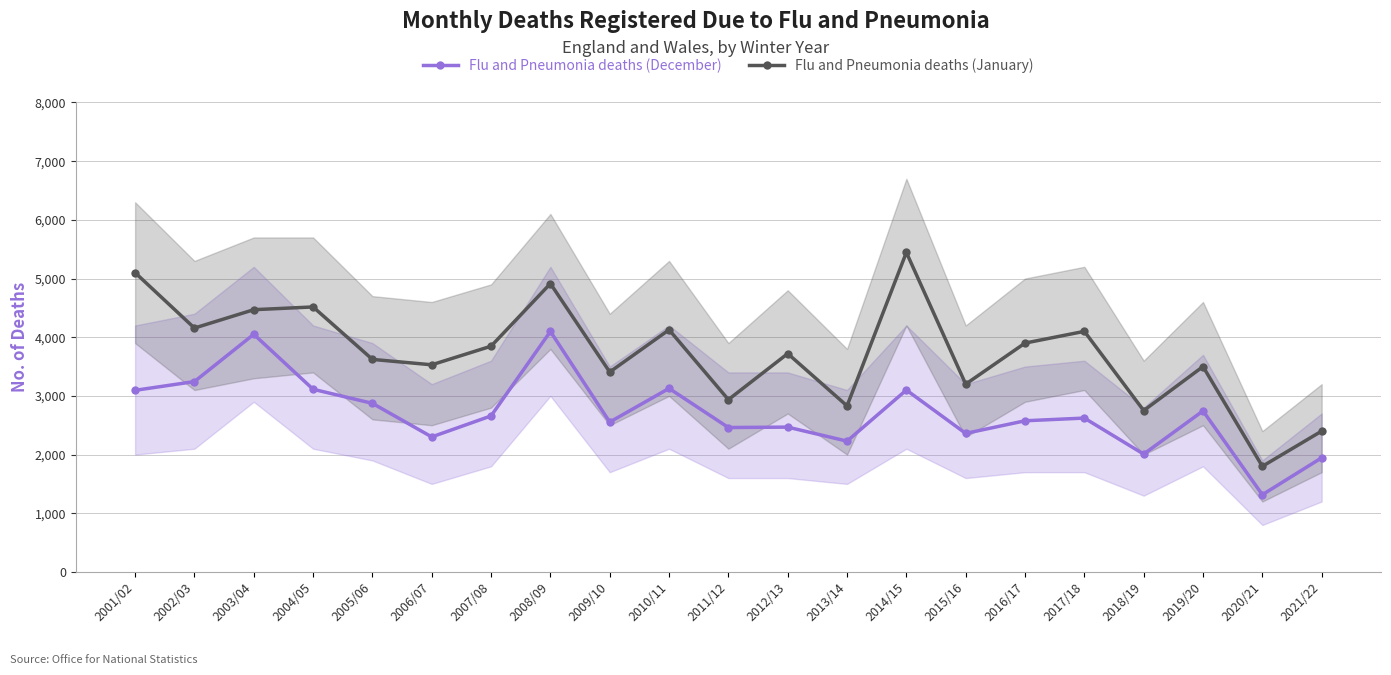

Reading right to left, transcribe all the data shown in this chart.

Flu and Pneumonia deaths (December): 1945	1316	2744	2008	2622	2576	2361	3100	2229	2468	2461	3128	2554	4098	2659	2301	2873	3113	4050	3244	3095
Flu and Pneumonia deaths (January): 2400	1800	3500	2750	4100	3900	3200	5445	2830	3721	2936	4127	3407	4914	3847	3530	3622	4516	4469	4156	5100